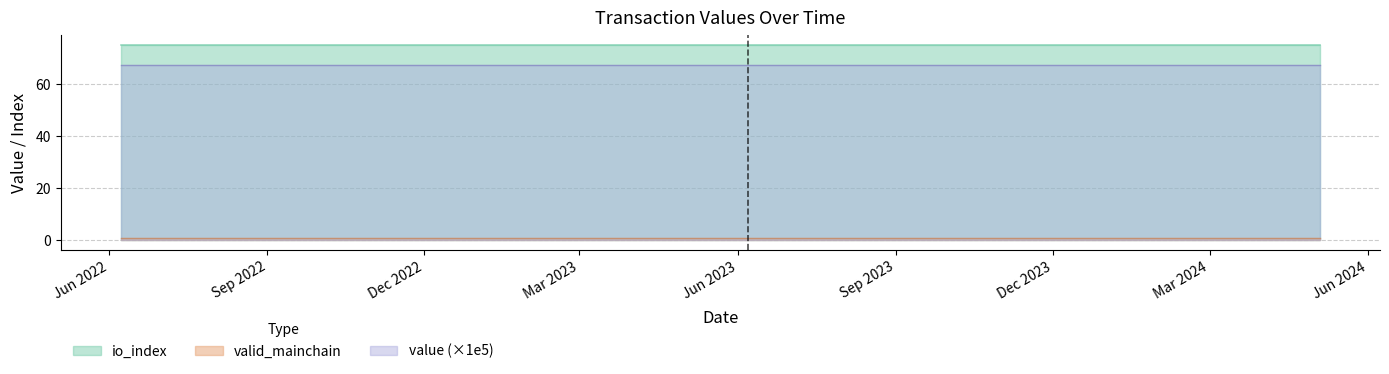

True or false: io_index and value (×1e5) intersect in this chart.

False